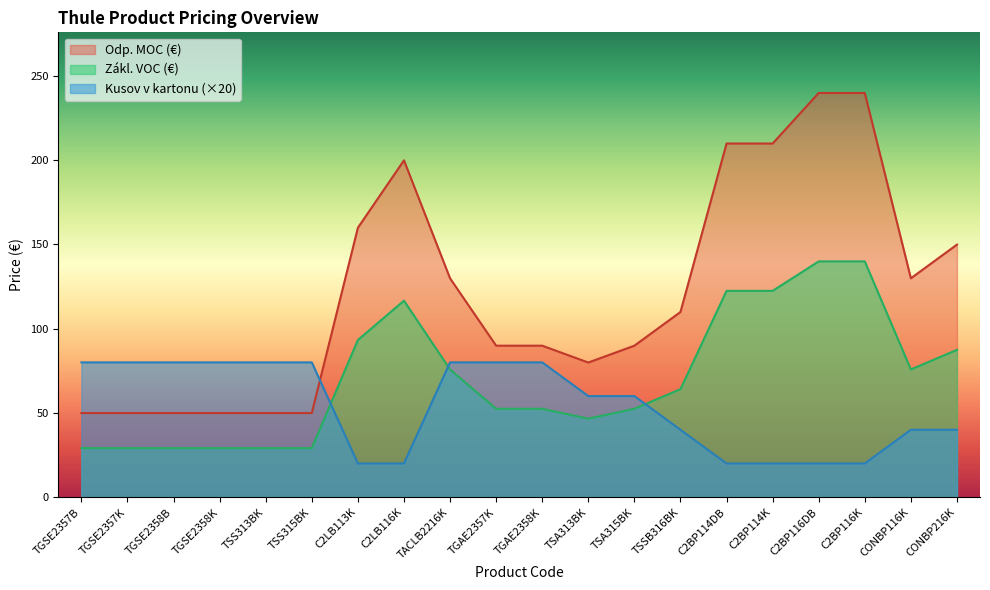

Reading left to right, extract all data points from this chart.

Odp. MOC (€): 49.9	49.9	49.9	49.9	49.9	49.9	159.9	199.9	129.9	89.9	89.9	79.9	89.9	109.9	209.9	209.9	239.9	239.9	129.9	149.9
Zákl. VOC (€): 29.1	29.1	29.1	29.1	29.1	29.1	93.3	116.6	75.8	52.4	52.4	46.6	52.4	64.1	122.4	122.4	139.9	139.9	75.8	87.4
Kusov v kartonu: 80.0	80.0	80.0	80.0	80.0	80.0	20.0	20.0	80.0	80.0	80.0	60.0	60.0	40.0	20.0	20.0	20.0	20.0	40.0	40.0